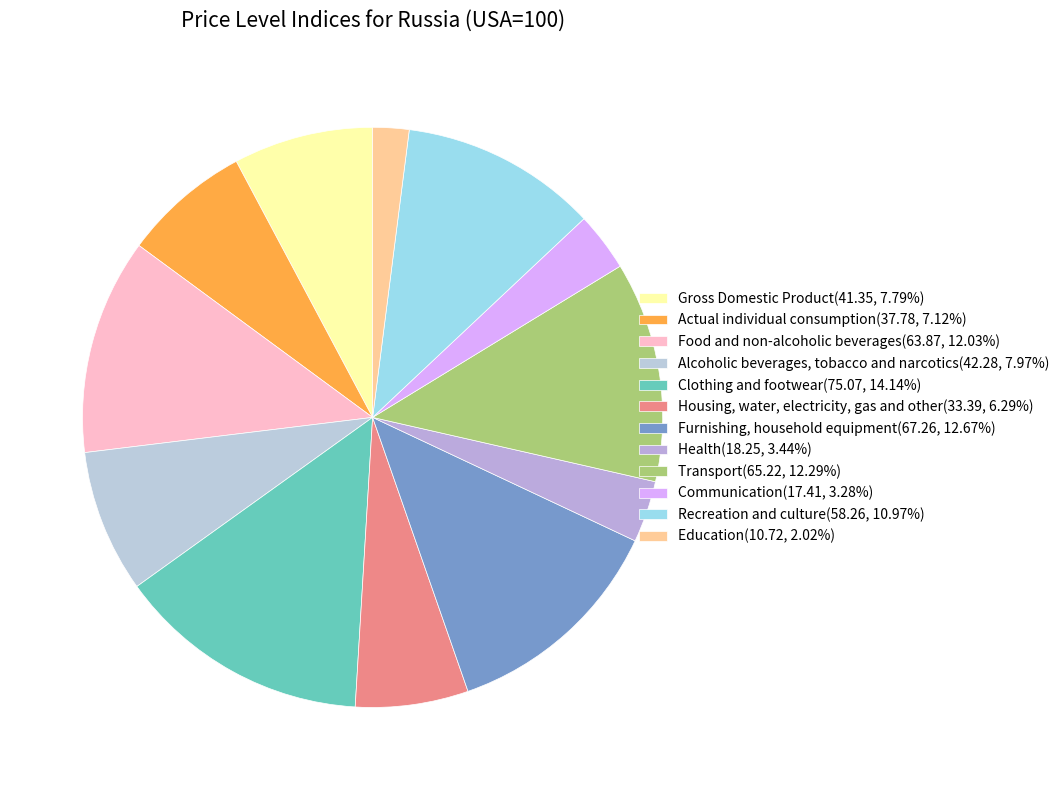

Which has a higher value, Food and non-alcoholic beverages or Transport?

Transport